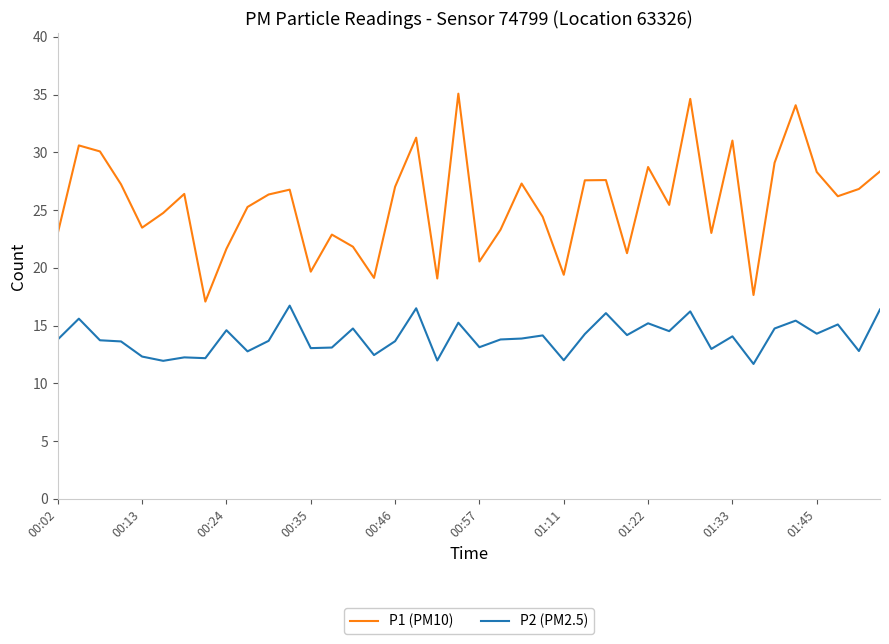

True or false: P1 (PM10) and P2 (PM2.5) cross at least once.

False